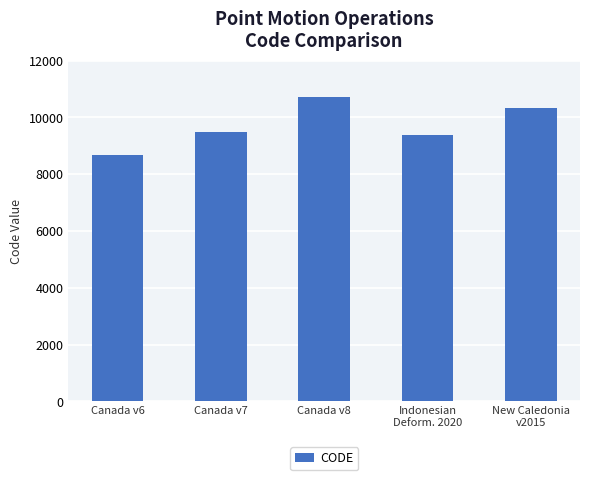

What is the label of the 4th bar from the left?

Indonesian
Deform. 2020